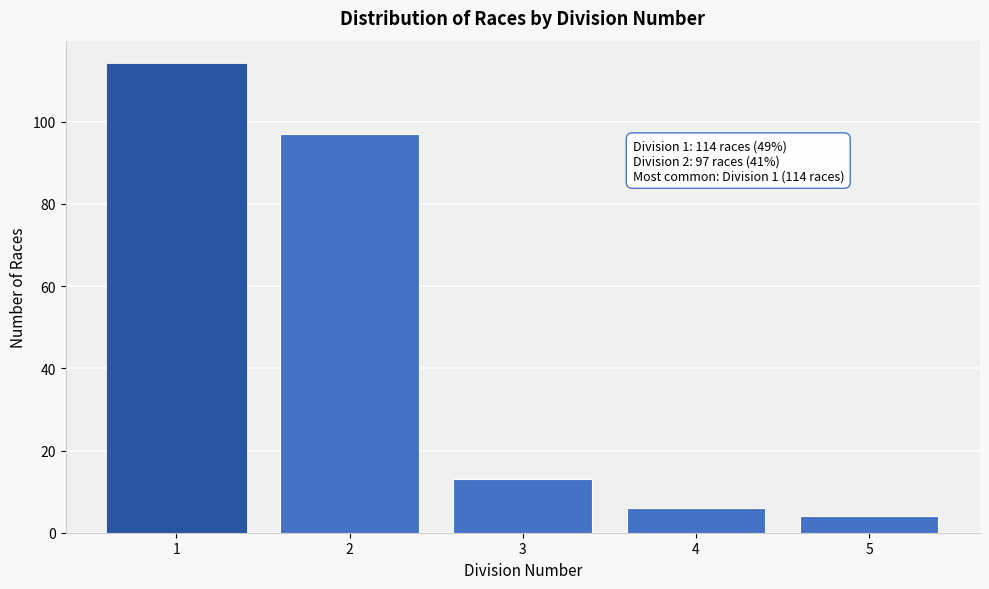

Reading left to right, what are all the values shown in this chart?

1=114	2=97	3=13	4=6	5=4